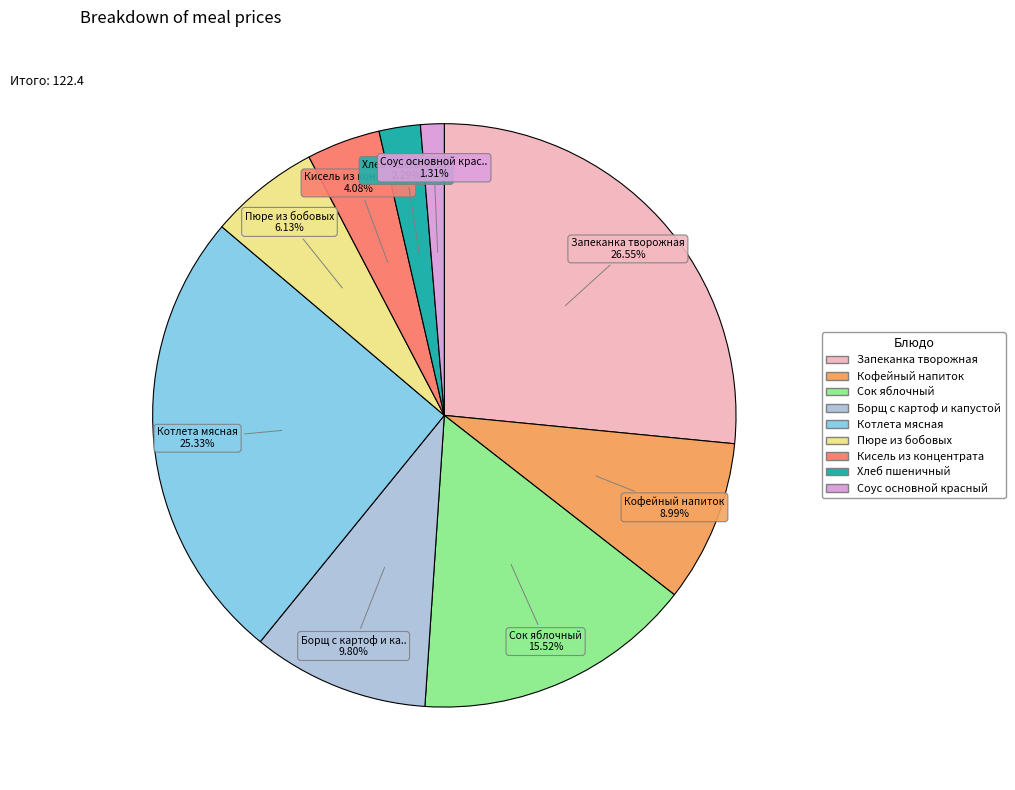

Approximately how many times larger is the value at Борщ с картоф и капустой compared to Хлеб пшеничный?

4.3